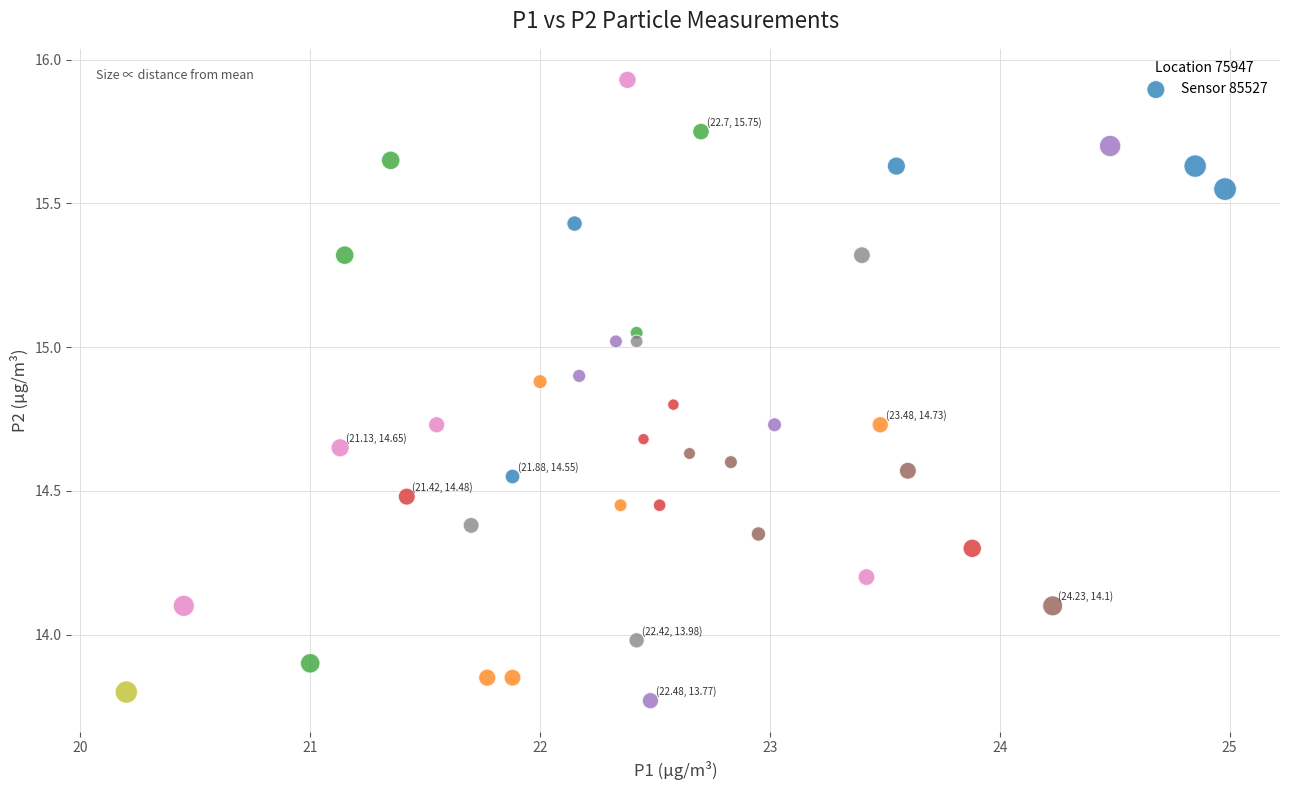

What is the range of X values (max minus min)?

4.8